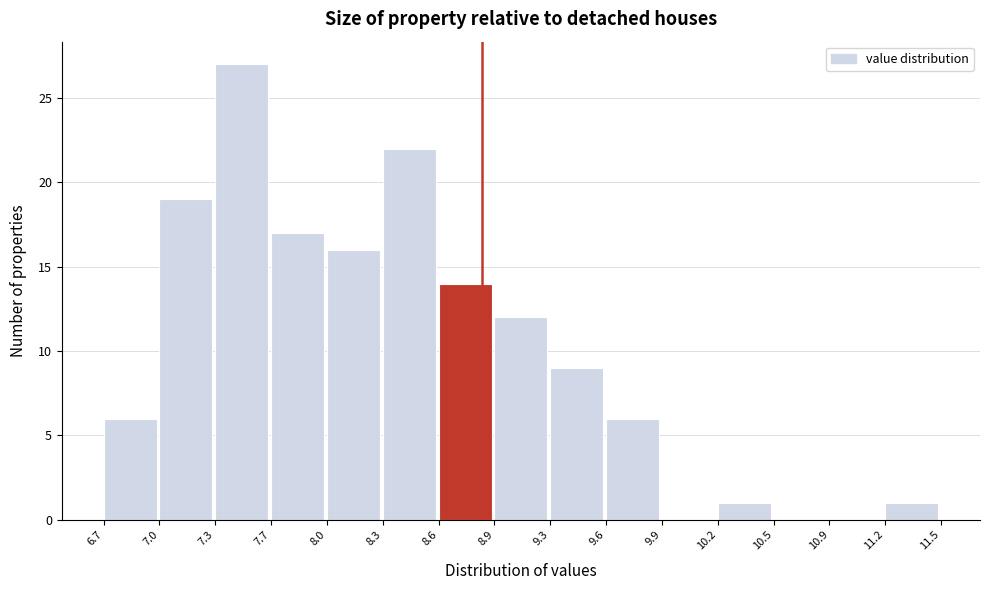

Reading left to right, list every bar in this chart as the range it spans on the x-axis followed by its height. The values are not printed on the chart, so give them approximately, as read against the axis.

6.7 to 7.0: 6
7.0 to 7.3: 19
7.3 to 7.7: 27
7.7 to 8.0: 17
8.0 to 8.3: 16
8.3 to 8.6: 22
8.6 to 8.9: 14
8.9 to 9.3: 12
9.3 to 9.6: 9
9.6 to 9.9: 6
9.9 to 10.2: 0
10.2 to 10.5: 1
10.5 to 10.9: 0
10.9 to 11.2: 0
11.2 to 11.5: 1